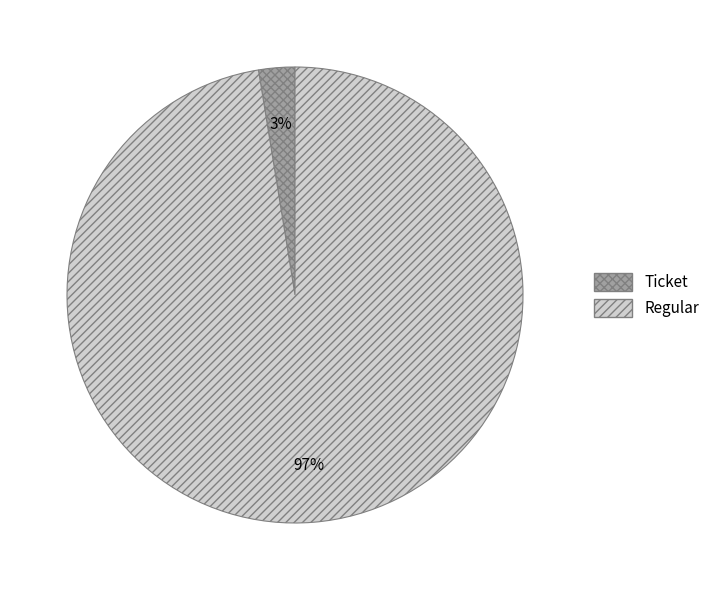

Rank the categories by value from highest to lowest.

Regular, Ticket